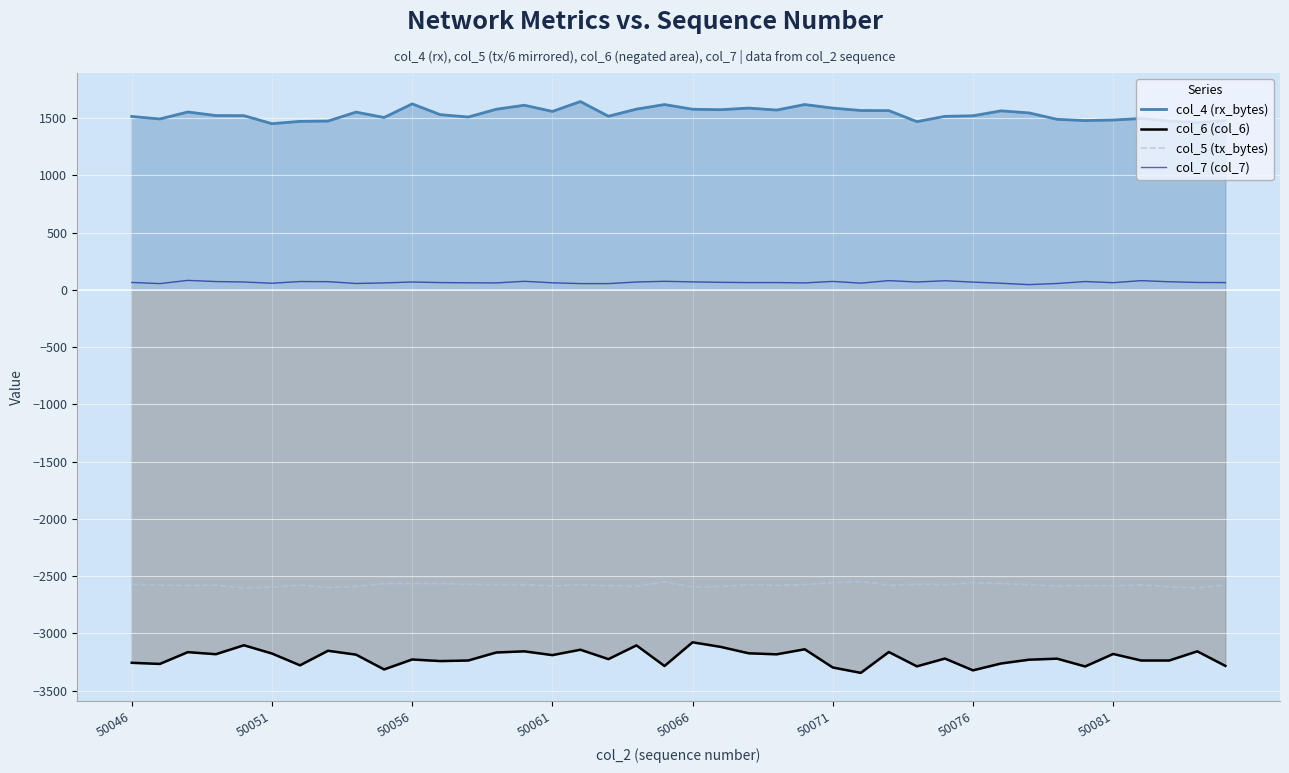

Reading left to right, list all the values displayed in this chart.

col_4 (rx_bytes): 1513.0	1491.0	1552.0	1521.0	1520.0	1450.0	1470.0	1473.0	1551.0	1504.0	1623.0	1529.0	1508.0	1576.0	1611.0	1557.0	1643.0	1515.0	1577.0	1617.0	1576.0	1572.0	1586.0	1569.0	1617.0	1586.0	1565.0	1564.0	1468.0	1514.0	1519.0	1562.0	1544.0	1488.0	1477.0	1482.0	1495.0	1473.0	1461.0	1475.0
col_6 (col_6): -3256.0	-3266.0	-3163.0	-3181.0	-3103.0	-3175.0	-3278.0	-3151.0	-3185.0	-3314.0	-3227.0	-3241.0	-3236.0	-3166.0	-3156.0	-3189.0	-3142.0	-3224.0	-3104.0	-3284.0	-3077.0	-3117.0	-3173.0	-3182.0	-3138.0	-3297.0	-3344.0	-3162.0	-3287.0	-3219.0	-3322.0	-3262.0	-3229.0	-3220.0	-3288.0	-3179.0	-3236.0	-3236.0	-3156.0	-3283.0
col_5 (tx_bytes): -2572.2	-2578.7	-2580.7	-2578.2	-2602.2	-2595.7	-2578.0	-2599.3	-2589.2	-2564.8	-2564.8	-2564.8	-2571.3	-2574.0	-2574.2	-2586.2	-2574.5	-2584.7	-2588.0	-2550.7	-2594.3	-2590.3	-2574.3	-2580.7	-2573.0	-2557.3	-2545.2	-2580.0	-2570.8	-2573.8	-2558.2	-2565.2	-2574.2	-2587.5	-2583.0	-2585.0	-2575.8	-2592.5	-2602.0	-2577.5
col_7 (col_7): 64.0	54.0	82.0	72.0	68.0	57.0	72.0	71.0	55.0	60.0	68.0	63.0	61.0	60.0	74.0	61.0	54.0	54.0	68.0	74.0	69.0	65.0	63.0	63.0	60.0	73.0	58.0	80.0	68.0	79.0	67.0	57.0	45.0	55.0	72.0	62.0	80.0	70.0	64.0	63.0